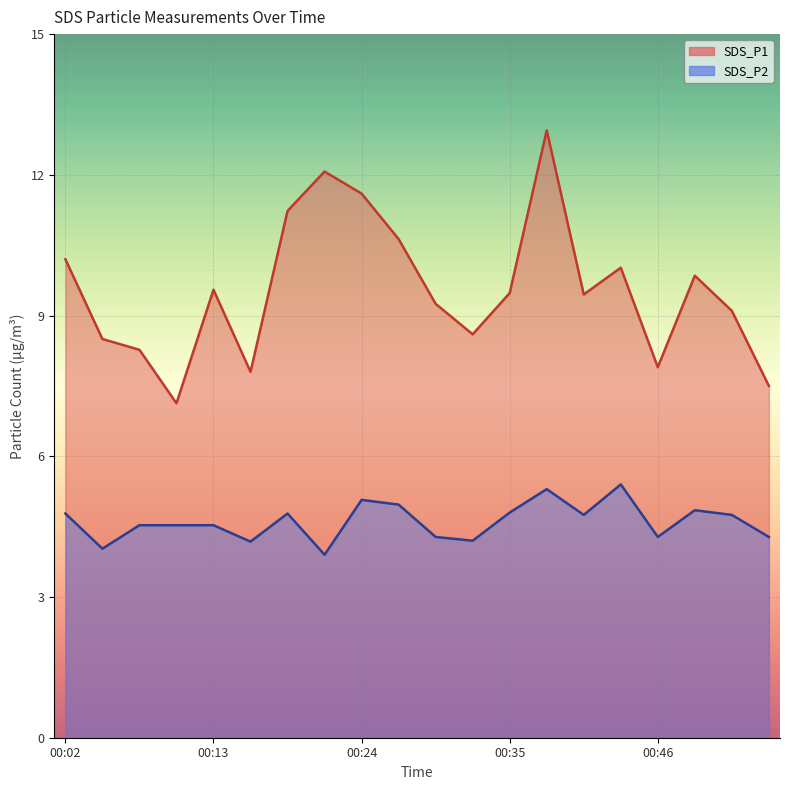

In SDS_P1, how many points are higher than both neighbors (excluding endpoints)?

5